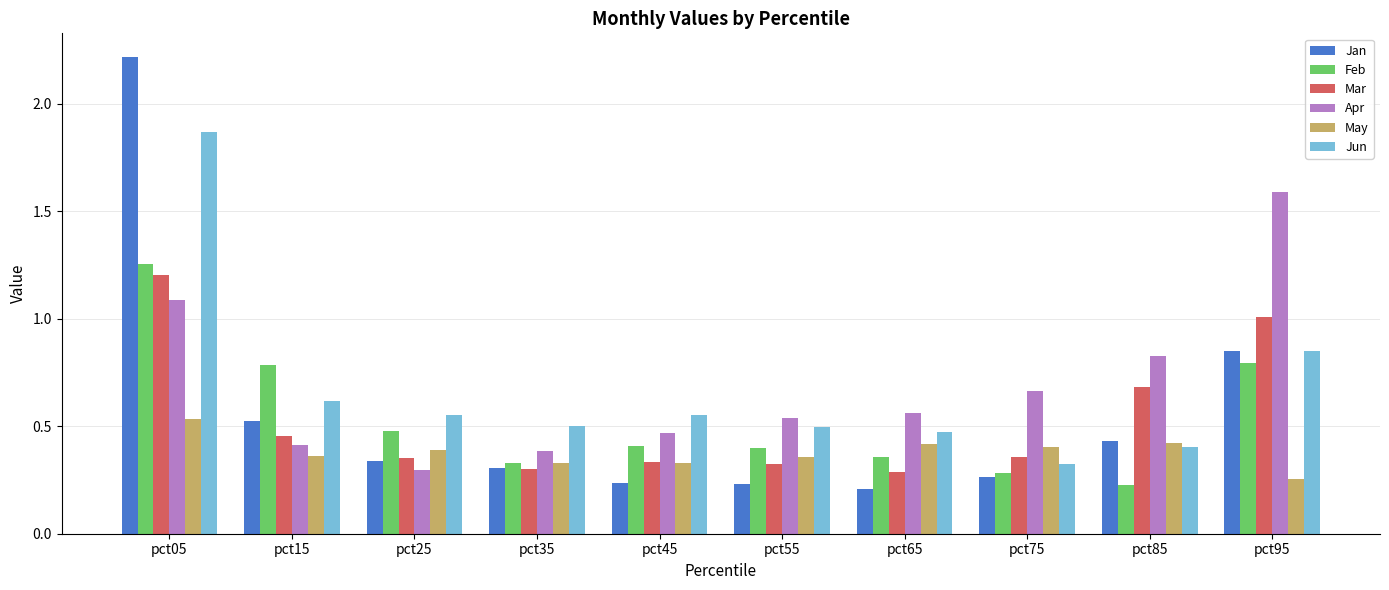

Are the bars grouped side by side (vs. stacked)?

Yes